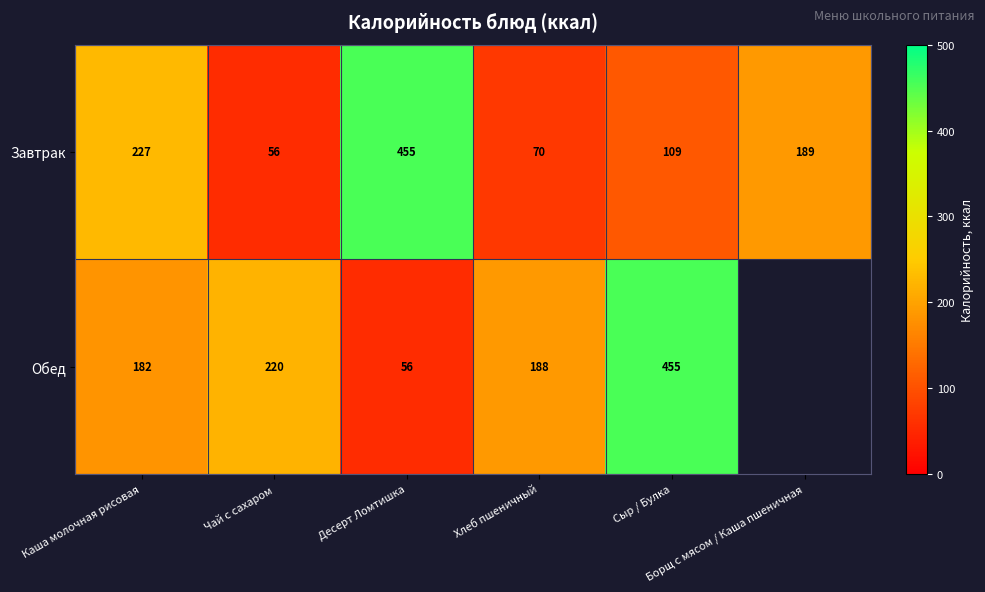

Count the number of data series in this chart.

2